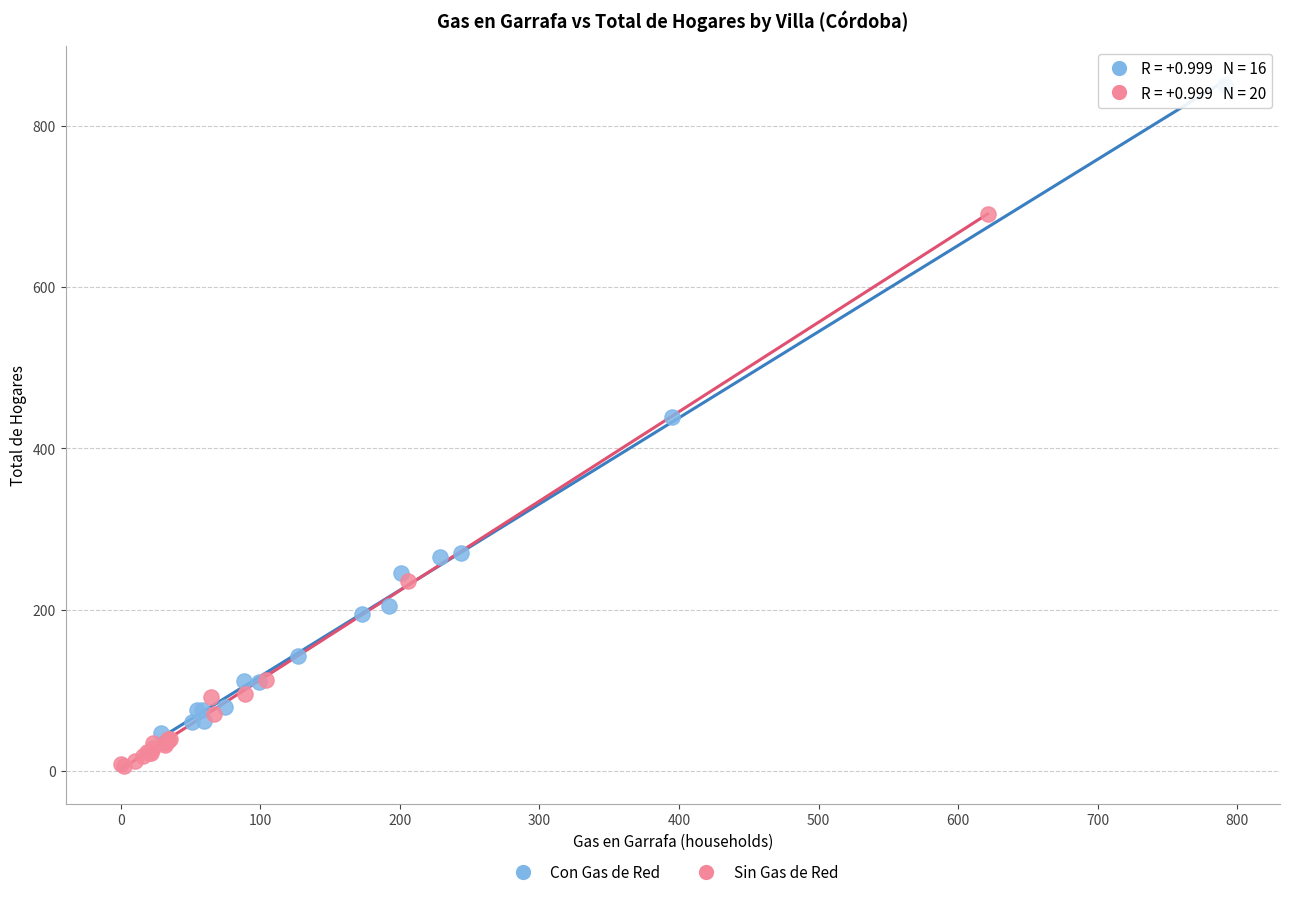

Which series reaches the maximum Y coordinate?

Con Gas de Red